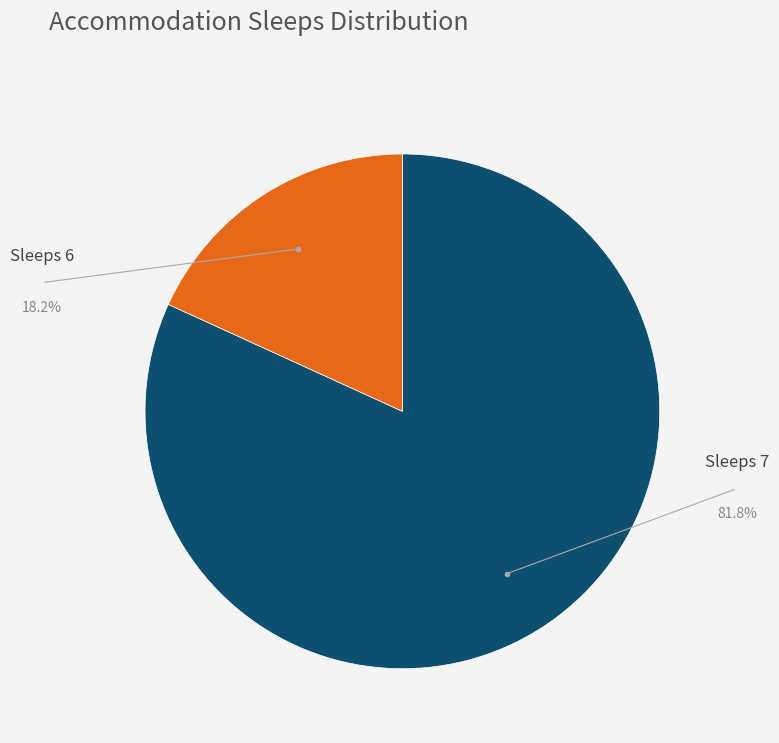

How many segments does this pie chart have?

2